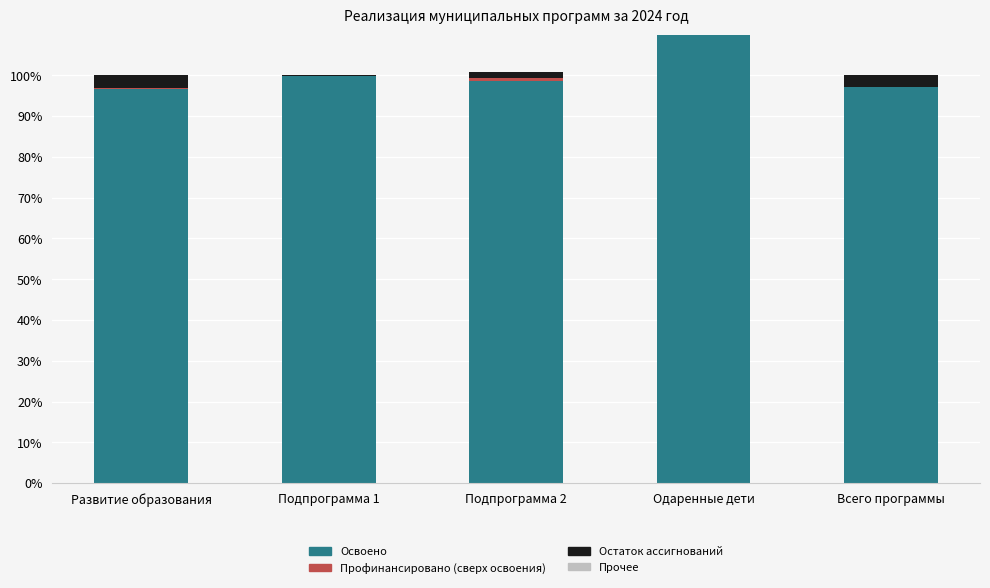

What is the difference between the second highest and second lowest values in the Освоено series?

2.9